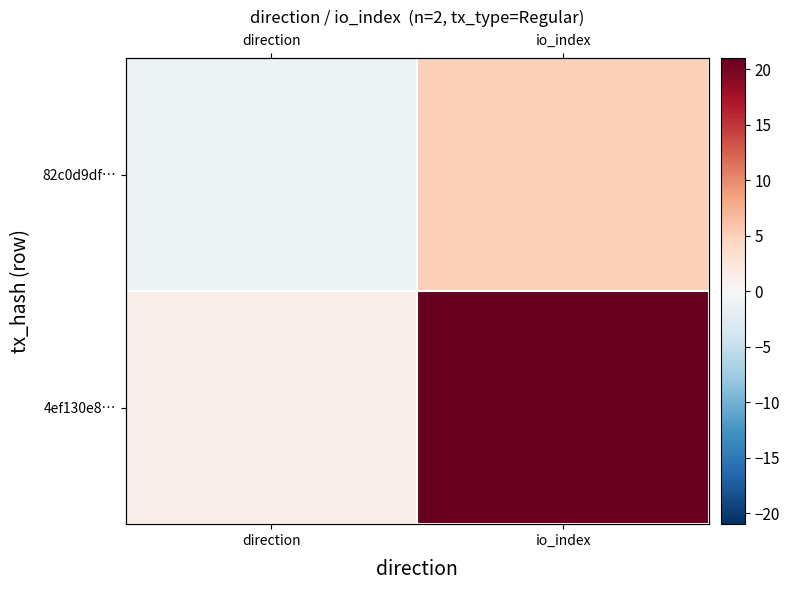

What is the difference between the maximum and minimum values in the 4ef130e8… series?

20